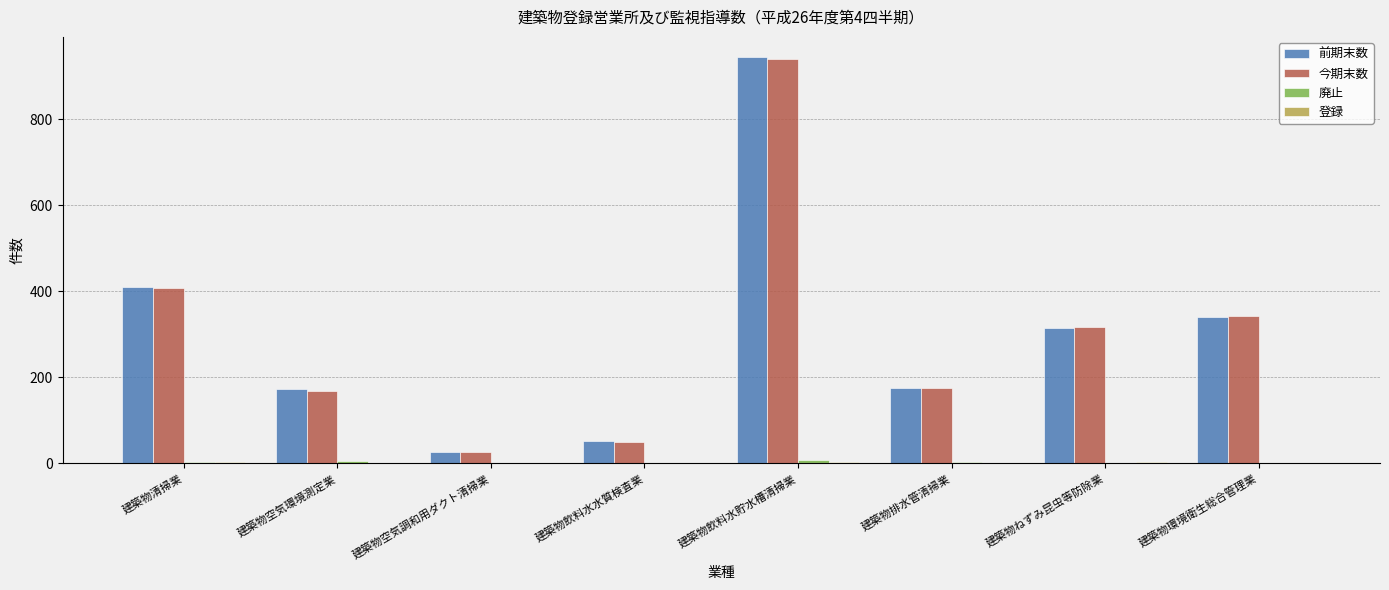

The value of 今期末数 at 建築物排水管清掃業 is 116. True or false?

False